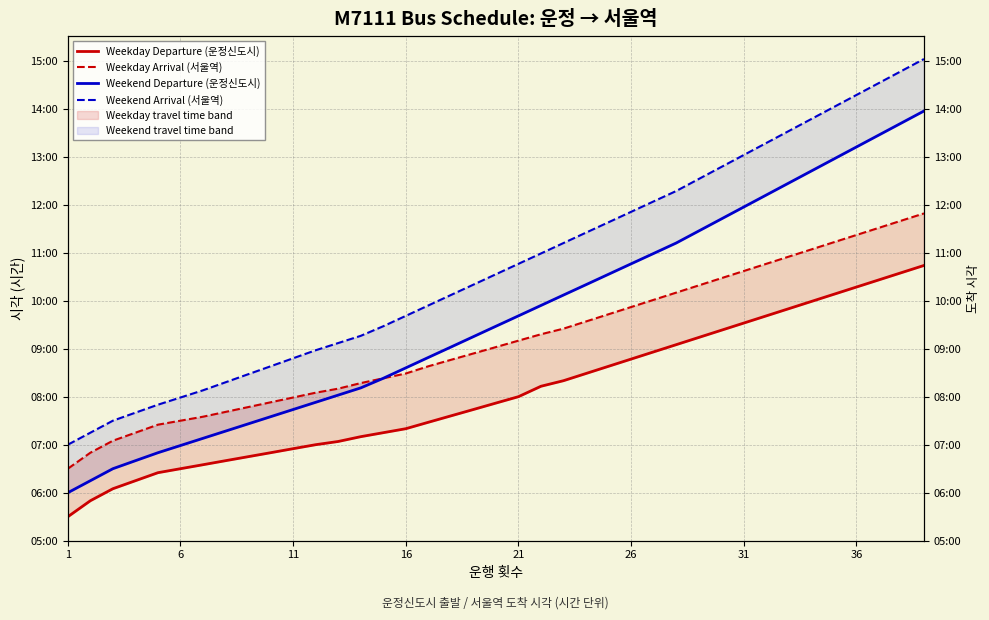

Reading right to left, extract all data points from this chart.

Weekday Departure (운정신도시): 10.7	10.6	10.4	10.3	10.1	10.0	9.8	9.7	9.5	9.4	9.2	9.1	8.9	8.8	8.6	8.5	8.3	8.2	8.0	7.9	7.7	7.6	7.5	7.3	7.2	7.2	7.1	7.0	6.9	6.8	6.8	6.7	6.6	6.5	6.4	6.2	6.1	5.8	5.5
Weekday Arrival (서울역): 11.8	11.7	11.5	11.4	11.2	11.1	10.9	10.8	10.6	10.5	10.3	10.2	10.0	9.9	9.7	9.6	9.4	9.3	9.2	9.0	8.9	8.8	8.6	8.5	8.4	8.3	8.2	8.1	8.0	7.9	7.8	7.7	7.6	7.5	7.4	7.2	7.1	6.8	6.5
Weekend Departure (운정신도시): 13.9	13.7	13.4	13.2	12.9	12.7	12.4	12.2	11.9	11.7	11.4	11.2	11.0	10.8	10.6	10.3	10.1	9.9	9.7	9.5	9.2	9.0	8.8	8.6	8.4	8.2	8.0	7.9	7.7	7.6	7.4	7.3	7.1	7.0	6.8	6.7	6.5	6.2	6.0
Weekend Arrival (서울역): 15.0	14.8	14.5	14.3	14.0	13.8	13.5	13.3	13.0	12.8	12.5	12.3	12.1	11.8	11.6	11.4	11.2	11.0	10.8	10.6	10.3	10.1	9.9	9.7	9.5	9.3	9.1	9.0	8.8	8.6	8.5	8.3	8.1	8.0	7.8	7.7	7.5	7.2	7.0